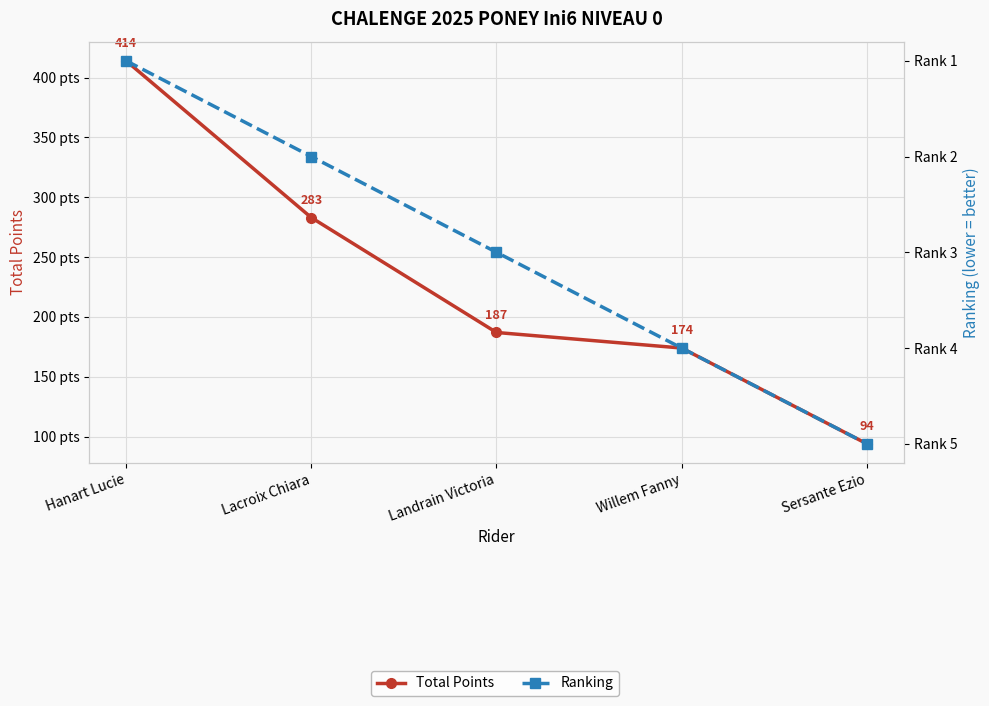

Reading right to left, transcribe all the data shown in this chart.

Total Points: 94	174	187	283	414
Ranking: 5	4	3	2	1